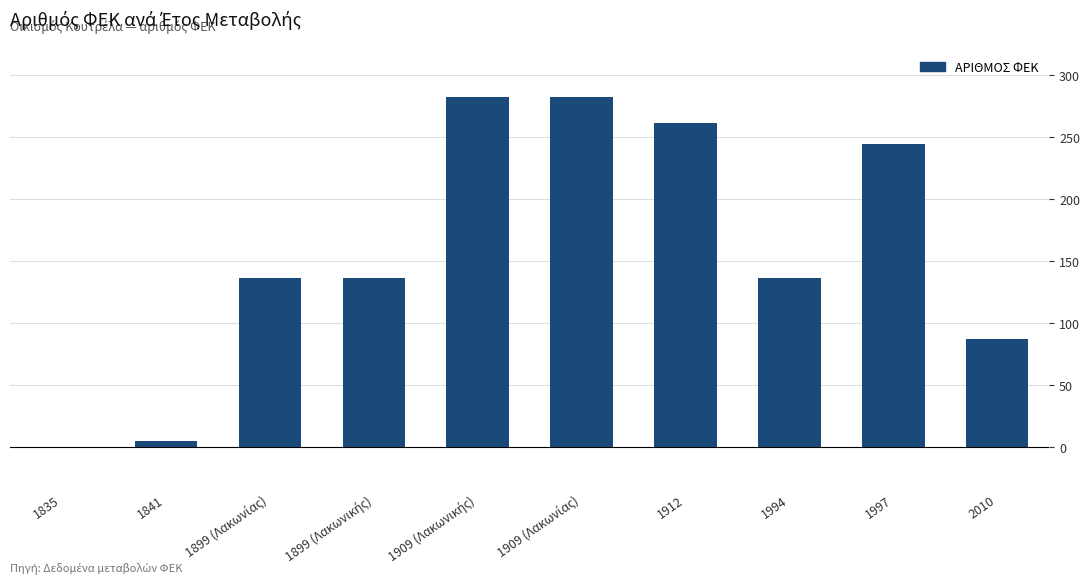

Which has a higher value, 2010 or 1994?

1994